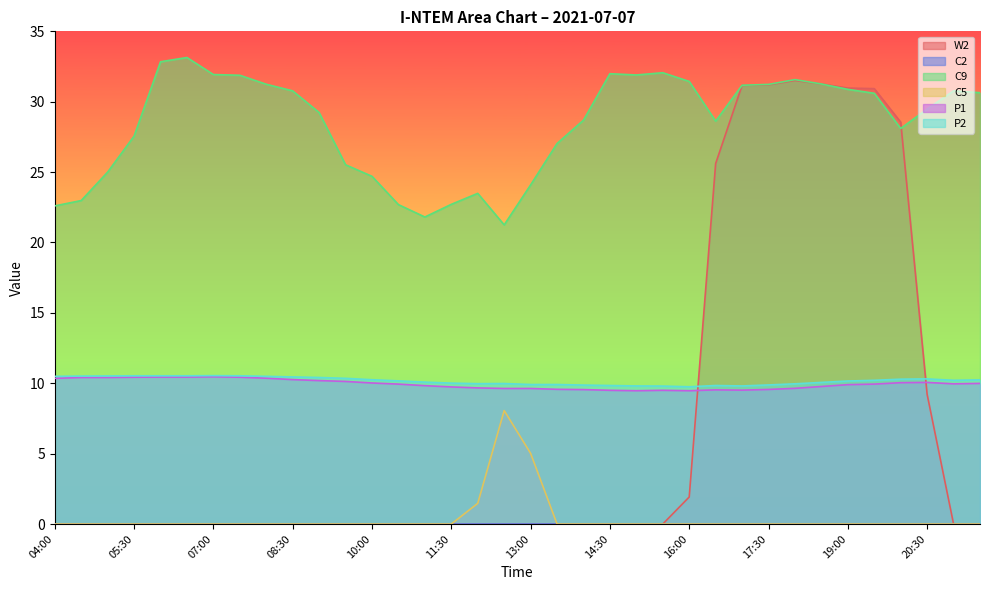

What is the label of the 1st point from the left?

04:00